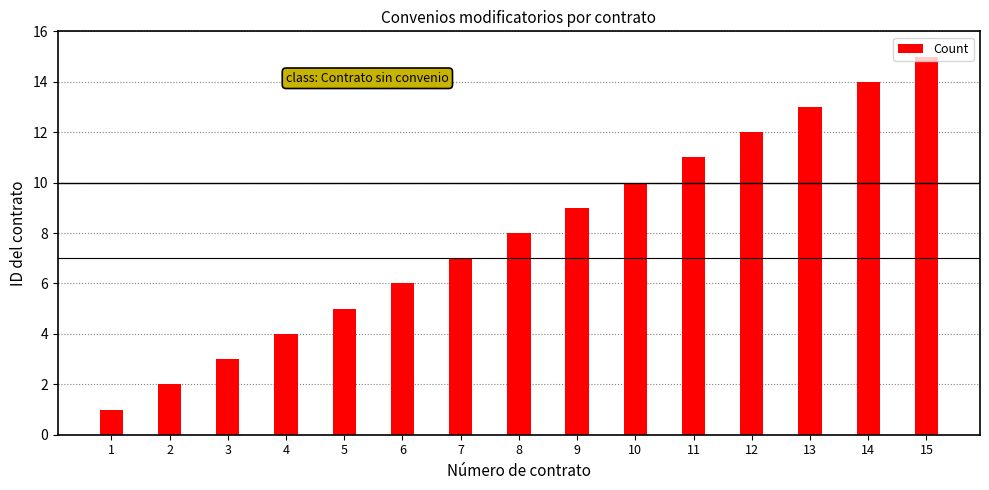

Reading right to left, transcribe all the data shown in this chart.

15=15	14=14	13=13	12=12	11=11	10=10	9=9	8=8	7=7	6=6	5=5	4=4	3=3	2=2	1=1